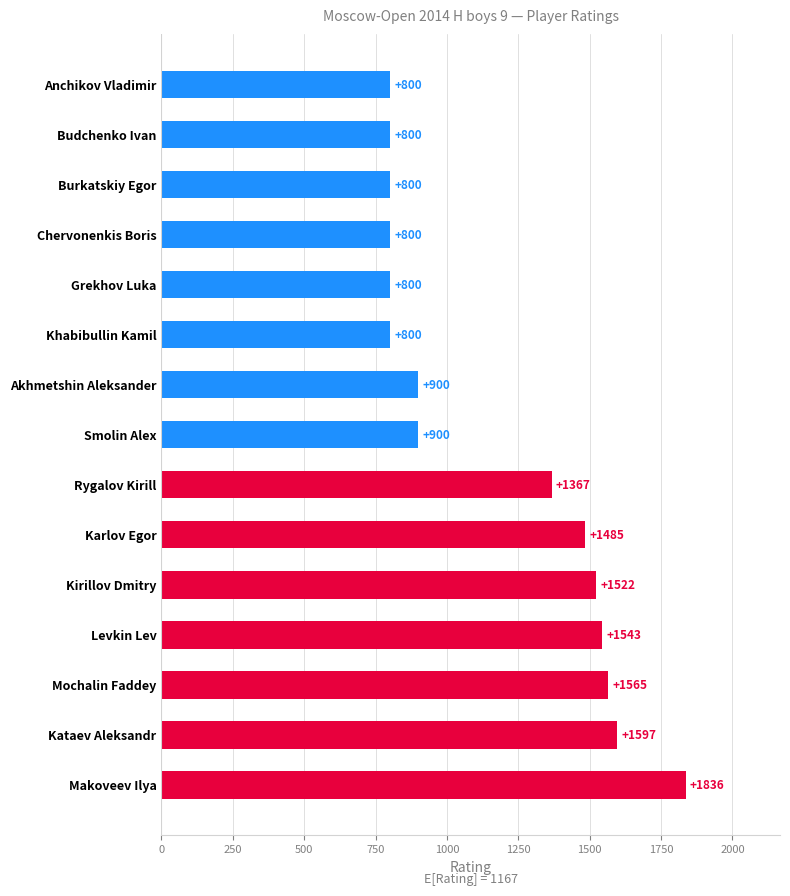

Reading top to bottom, extract all data points from this chart.

Anchikov Vladimir=800	Budchenko Ivan=800	Burkatskiy Egor=800	Chervonenkis Boris=800	Grekhov Luka=800	Khabibullin Kamil=800	Akhmetshin Aleksander=900	Smolin Alex=900	Rygalov Kirill=1367	Karlov Egor=1485	Kirillov Dmitry=1522	Levkin Lev=1543	Mochalin Faddey=1565	Kataev Aleksandr=1597	Makoveev Ilya=1836